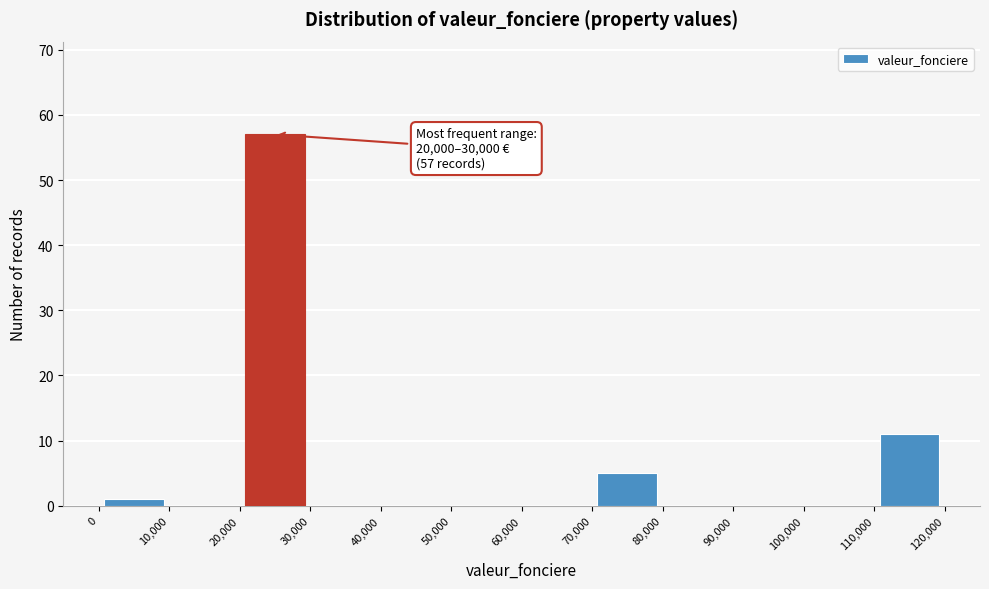

Over which range of the x-axis is the bar tallest?

20,000 to 30,000